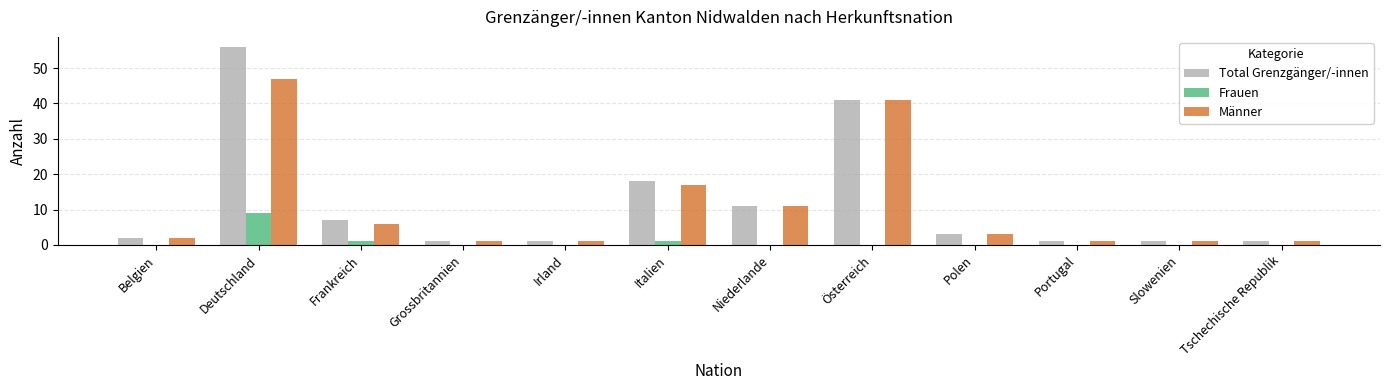

Where is Total Grenzgänger/-innen nearest to the value 28?

Italien